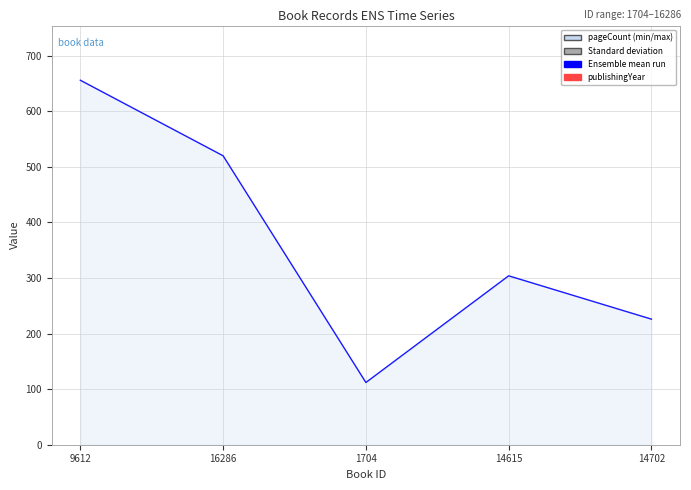

Which series has the largest range (max minus min)?

pageCount line